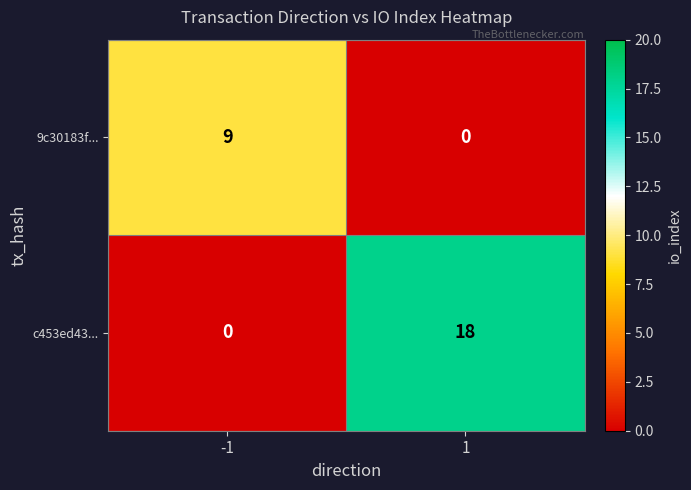

What is the sum of all c453ed43... values?

18